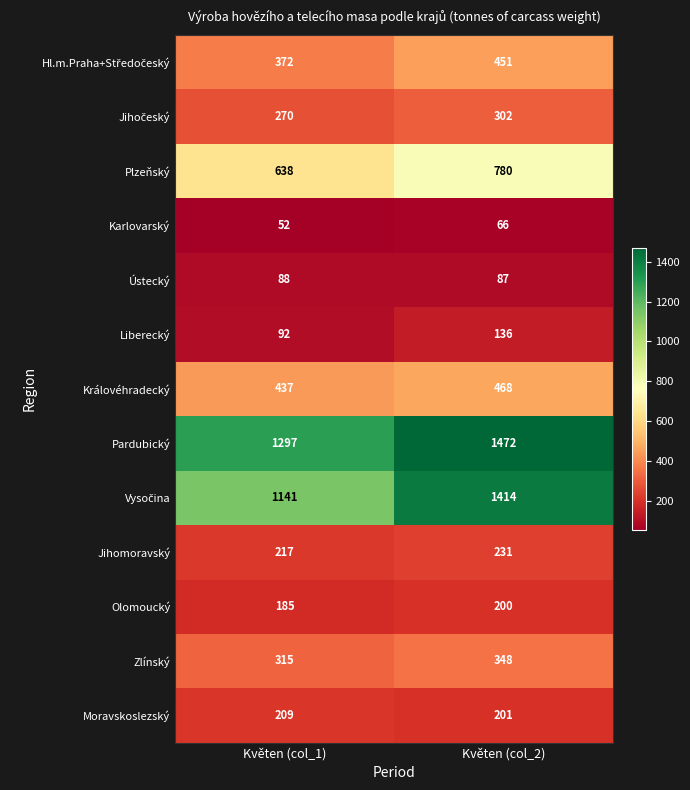

Which category has the lowest value in the Zlínský series?

Květen (col_1)